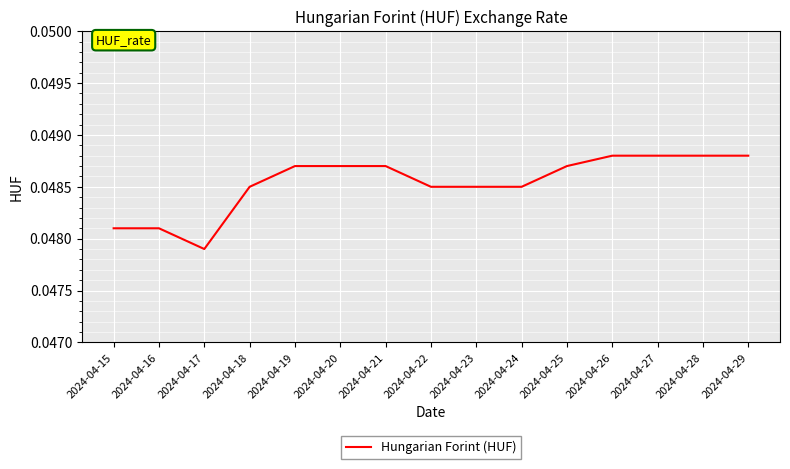

Which category has the lowest value across all series?

2024-04-17